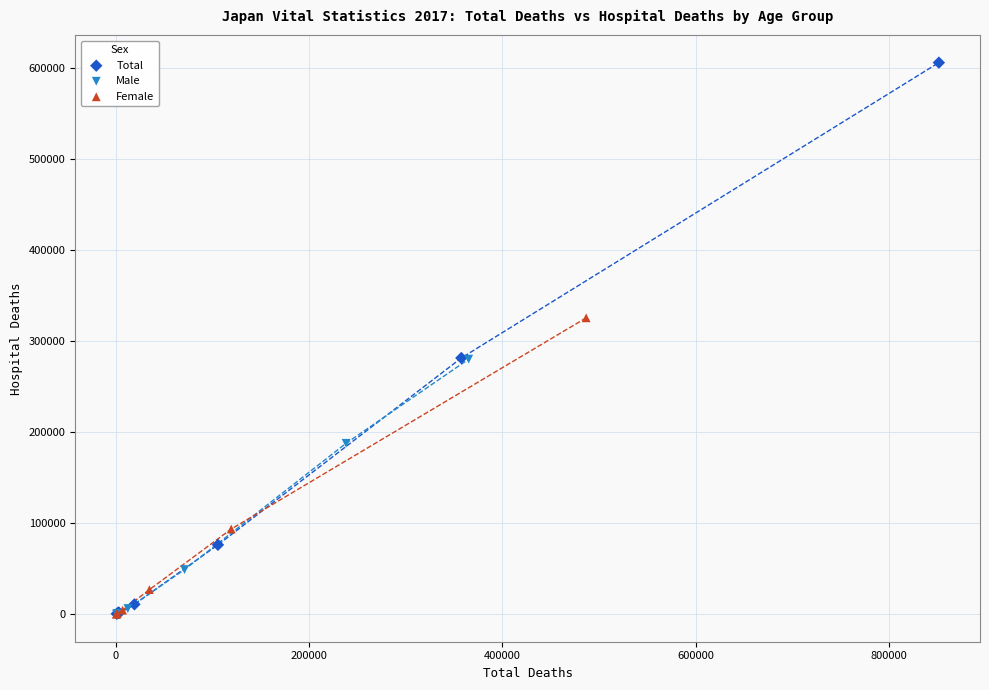

Which series has the largest Y range (max minus min)?

Total